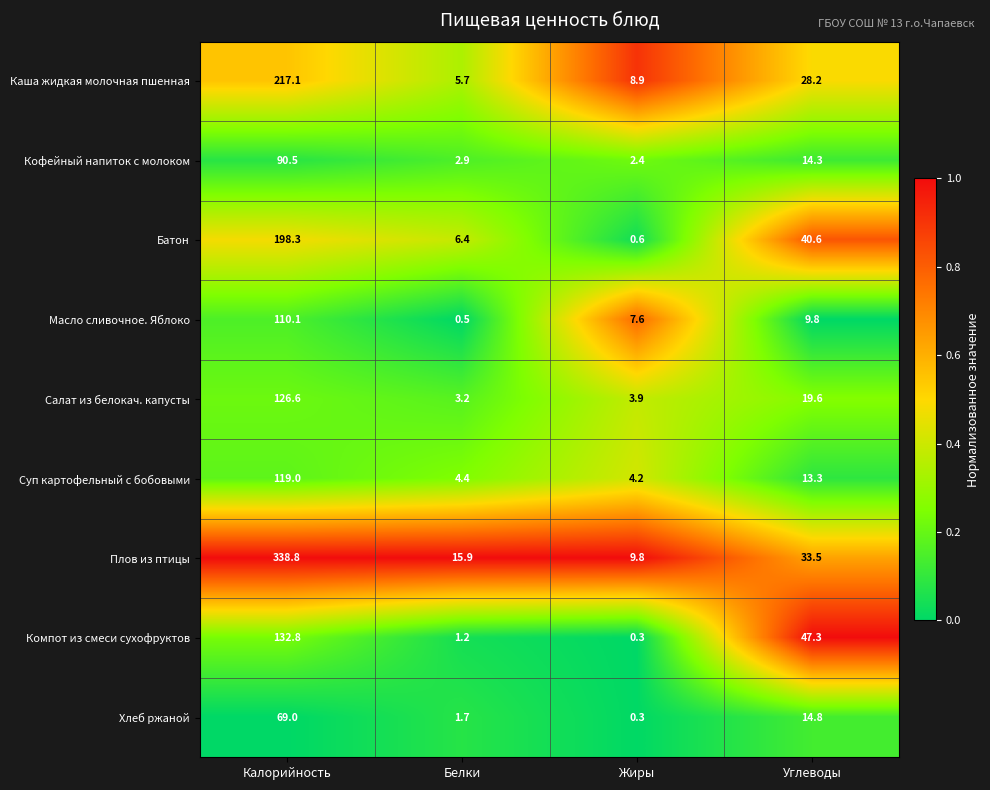

Rank the series by their maximum value, from highest to lowest.

Плов из птицы, Каша жидкая молочная пшенная, Батон, Компот из смеси сухофруктов, Салат из белокач. капусты, Суп картофельный с бобовыми, Масло сливочное. Яблоко, Кофейный напиток с молоком, Хлеб ржаной